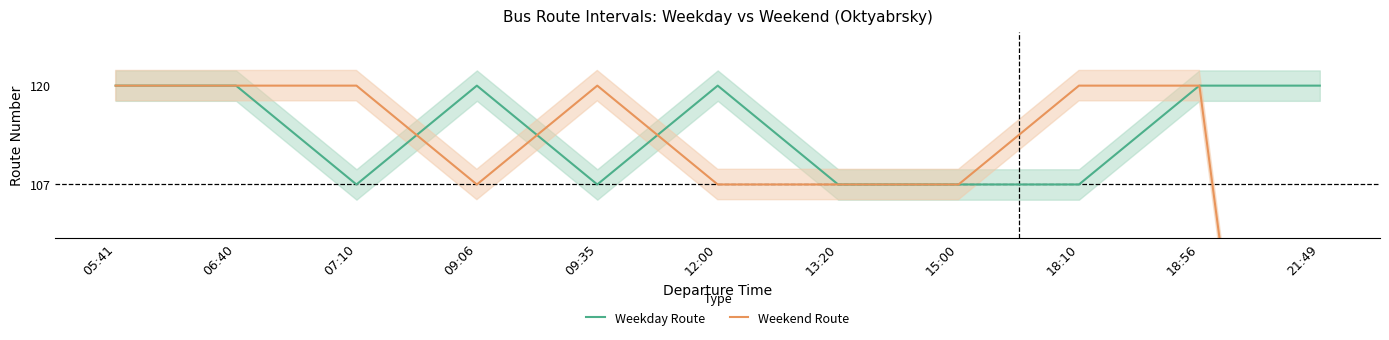

Reading right to left, list all the values displayed in this chart.

Weekday Route: 21:49=120	18:56=120	18:10=107	15:00=107	13:20=107	12:00=120	09:35=107	09:06=120	07:10=107	06:40=120	05:41=120
Weekend Route: 21:49=0	18:56=120	18:10=120	15:00=107	13:20=107	12:00=107	09:35=120	09:06=107	07:10=120	06:40=120	05:41=120